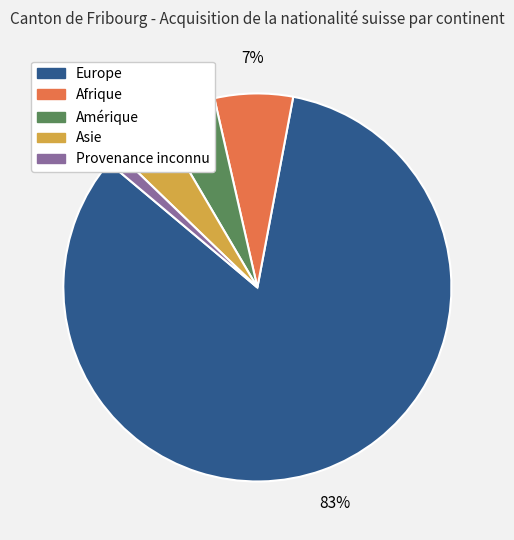

To the nearest percent, what portion does Provenance inconnu represent?

1%